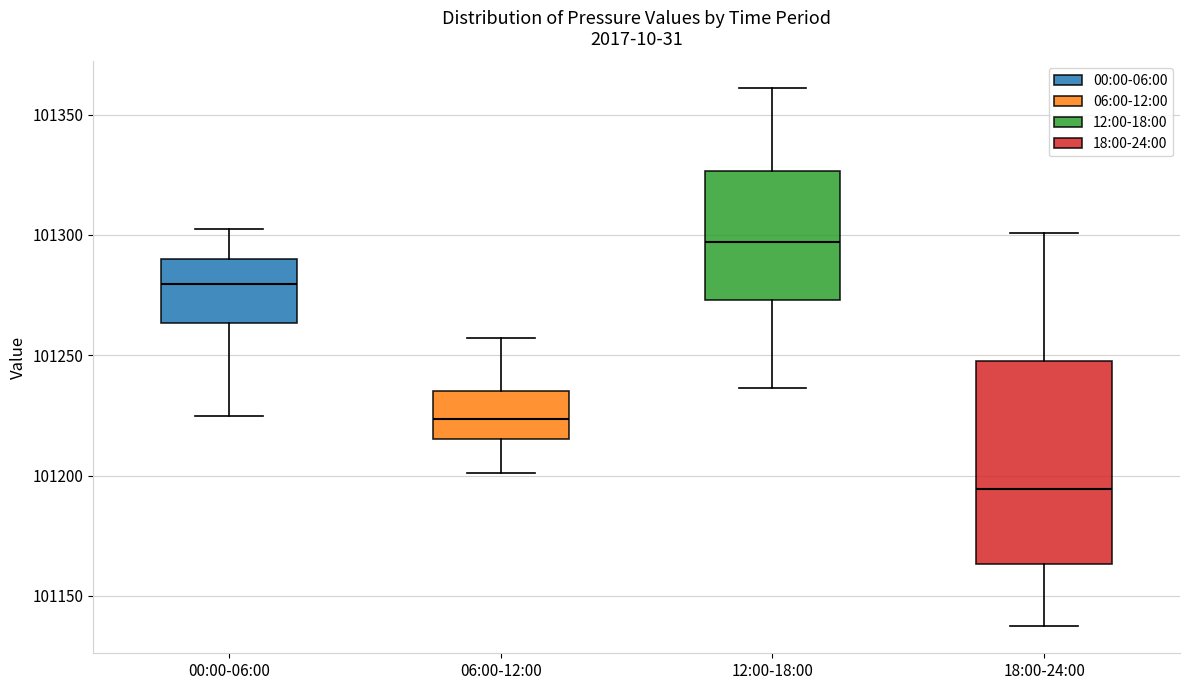

Where is the lower edge of the box for 12:00-18:00 on the y-axis? The values are not printed on the chart, so give them approximately, as read against the axis.

101275